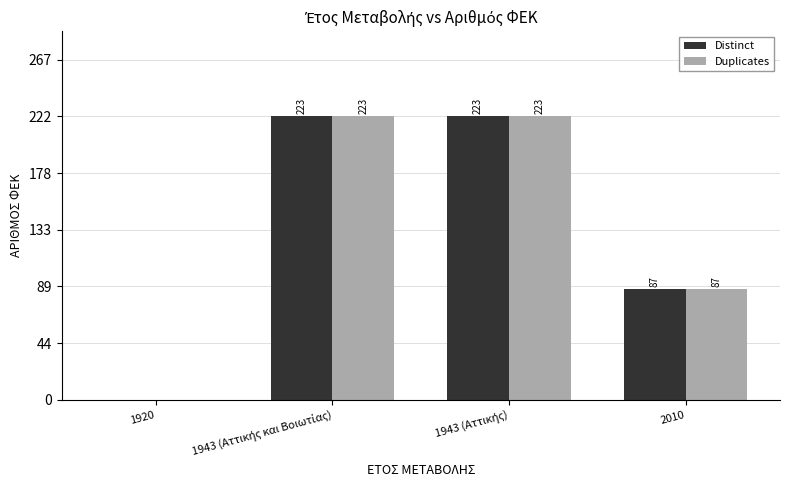

Is it true that Duplicates equals 40 at 2010?

False